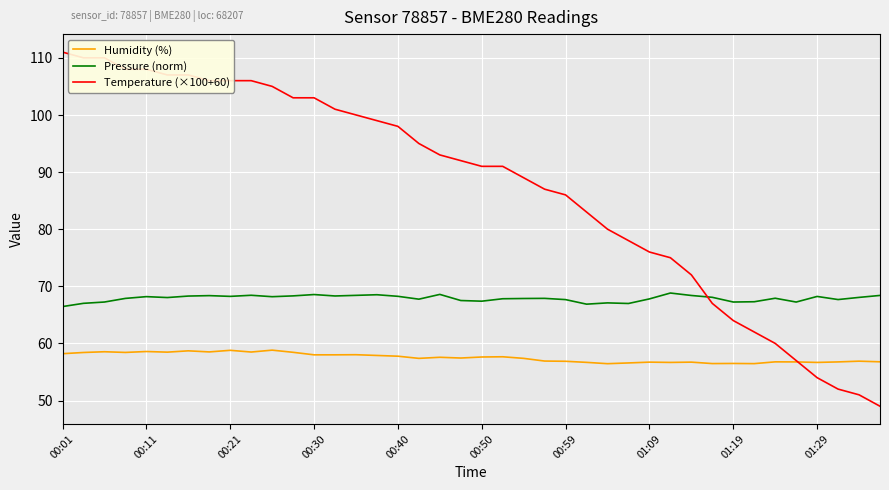

Which series has the largest range (max minus min)?

Temperature (×100+60)